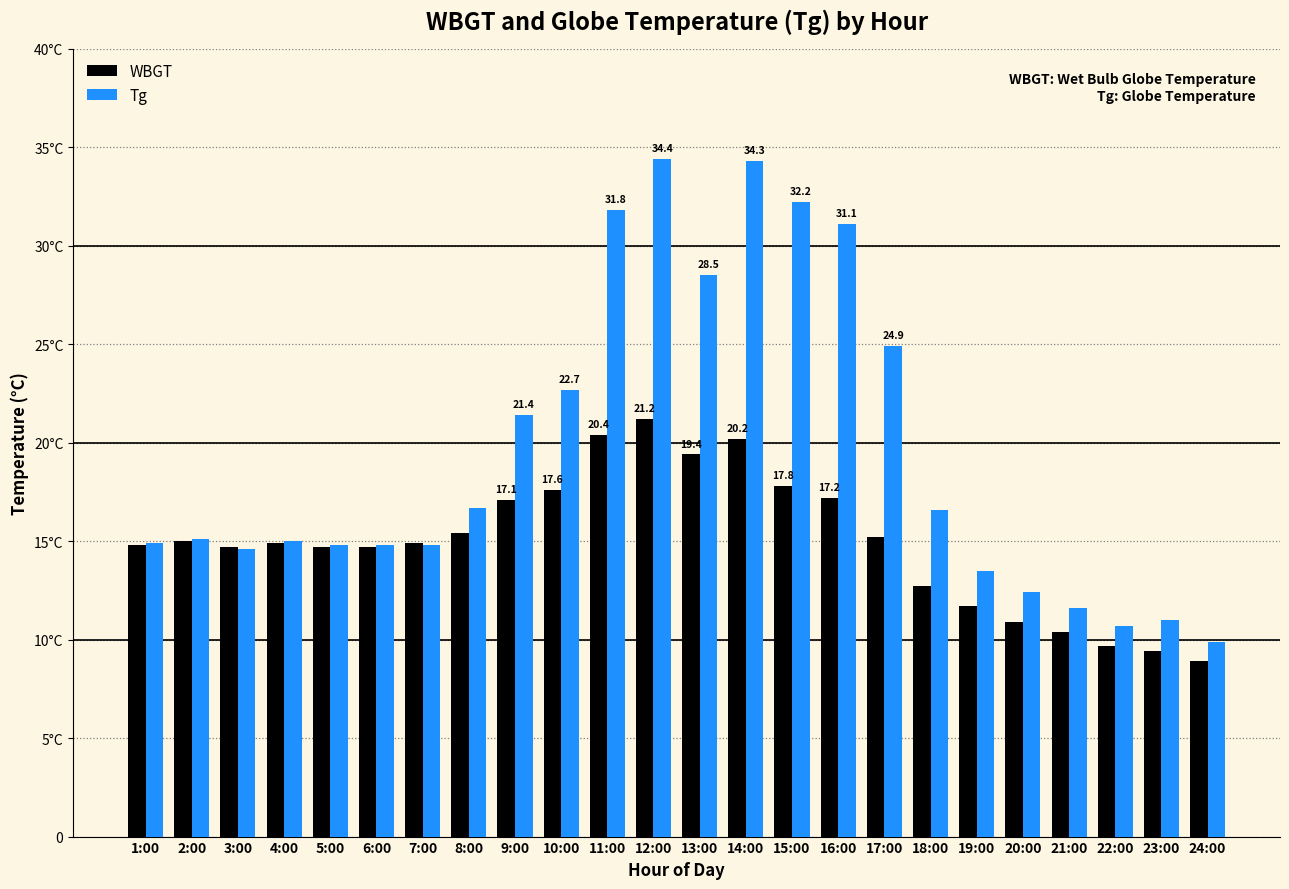

List the series in order of their overall mean, lowest first.

WBGT, Tg